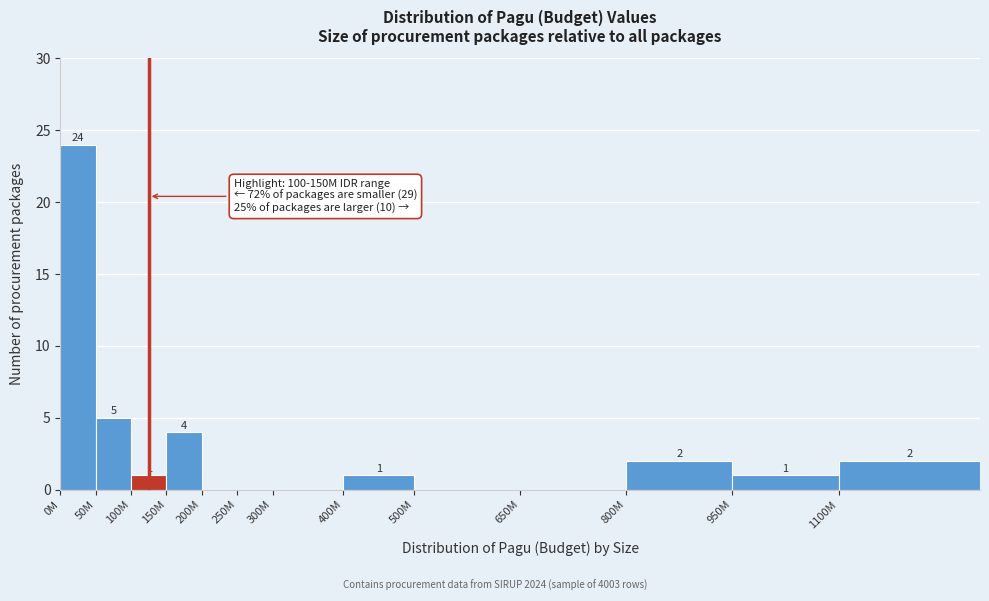

Reading left to right, transcribe all the data shown in this chart.

0M=24	50M=5	100M=1	150M=4	200M=0	250M=0	300M=0	400M=1	500M=0	650M=0	800M=2	950M=1	1100M=2